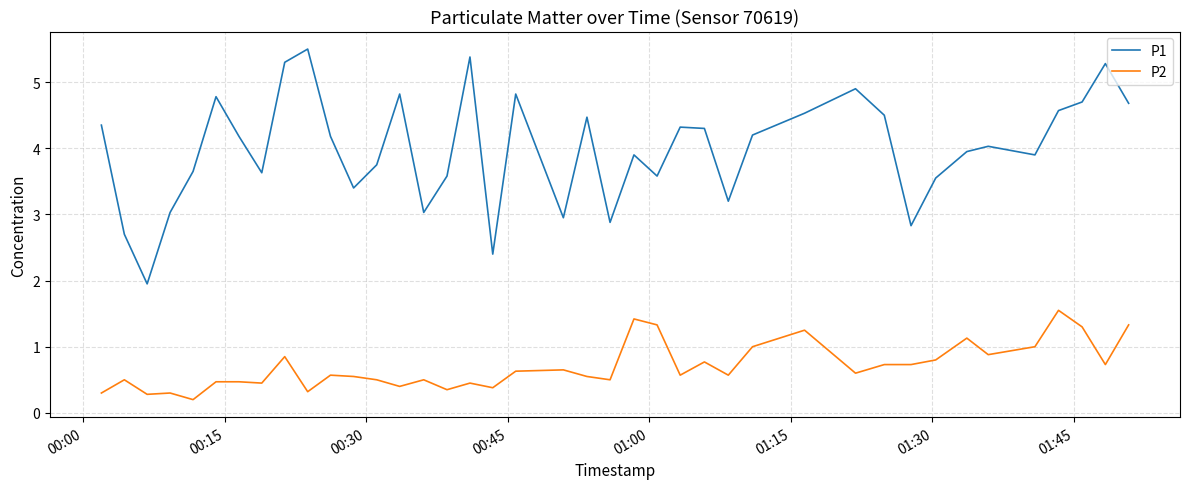

What is the maximum value for P1?

5.5